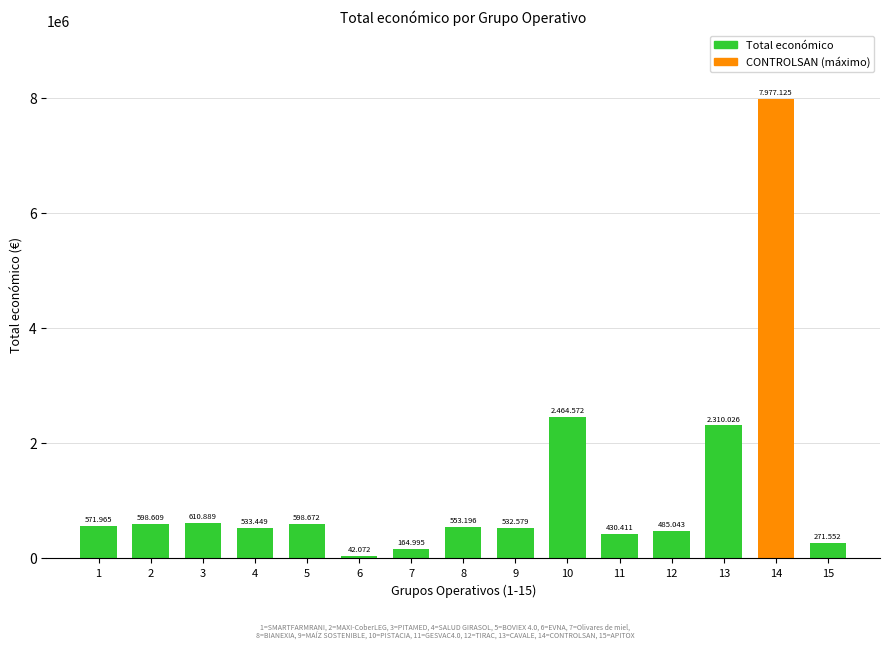

Reading left to right, extract all data points from this chart.

571965	598609	610889	533449	598672	42072	164995	553196	532579	2464572	430411	485043	2310026	7977125	271552